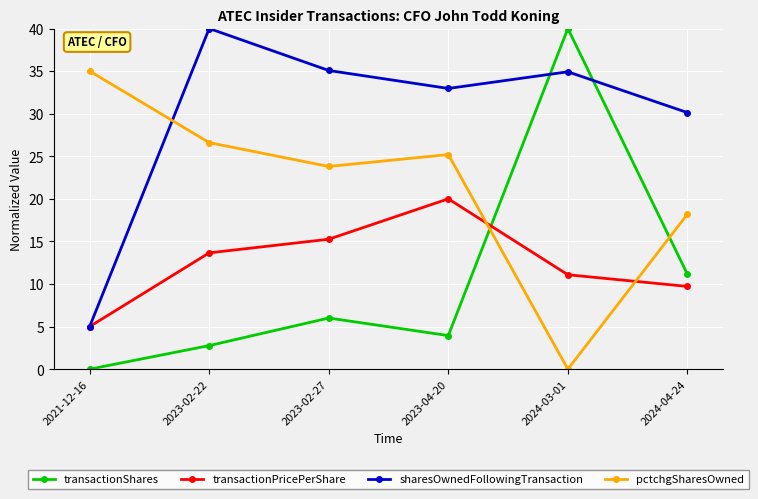

What is the label of the 6th point from the right?

2021-12-16